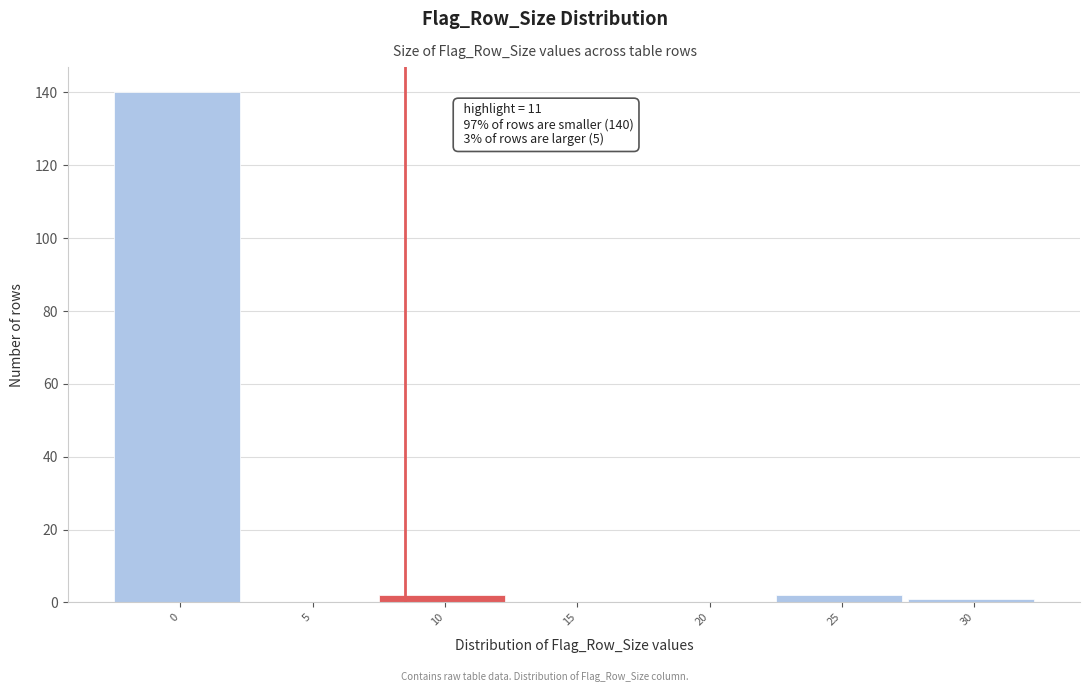

Reading left to right, list all the values displayed in this chart.

0=140	5=0	10=2	15=0	20=0	25=2	30=1